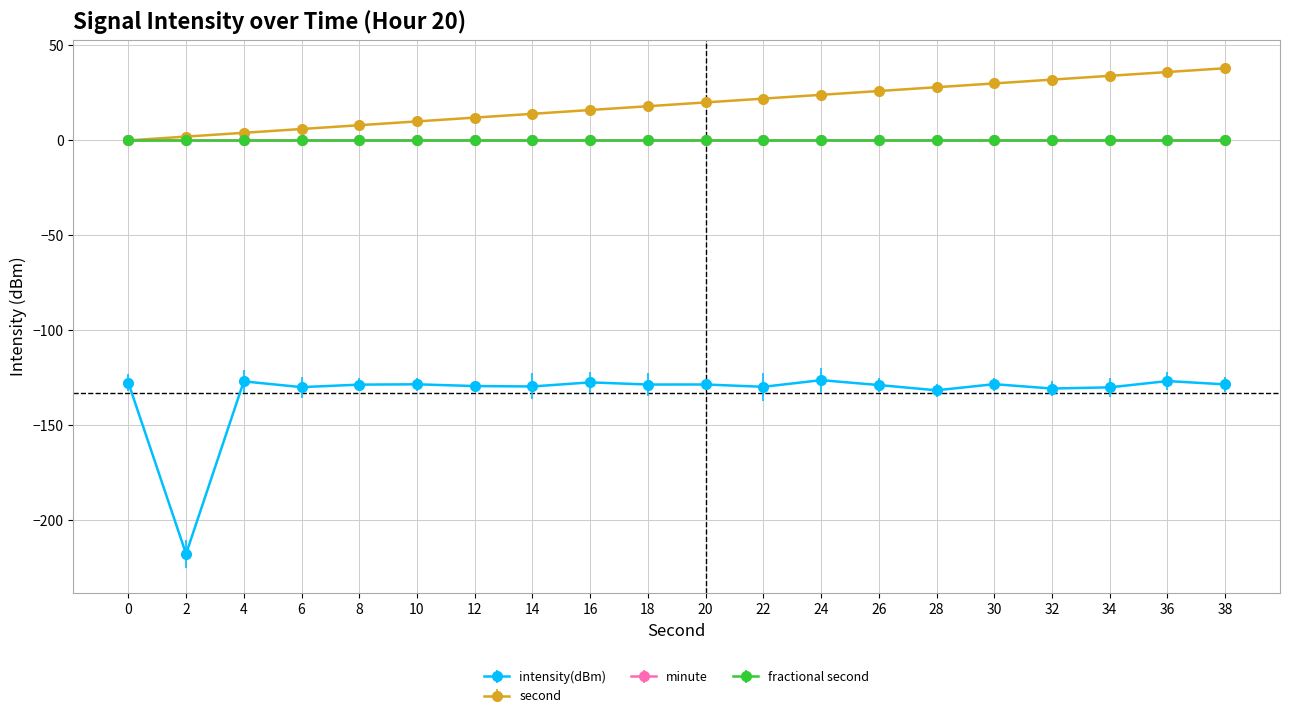

Is the value of second at 18 greater than the value of intensity(dBm) at 6?

Yes